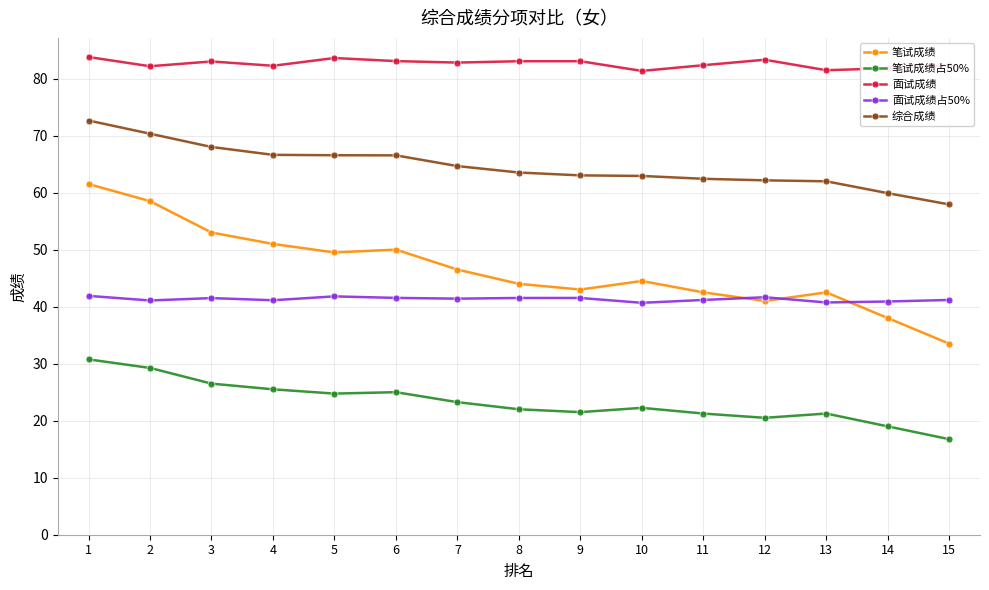

Rank the series by their maximum value, from highest to lowest.

面试成绩, 综合成绩, 笔试成绩, 面试成绩占50%, 笔试成绩占50%